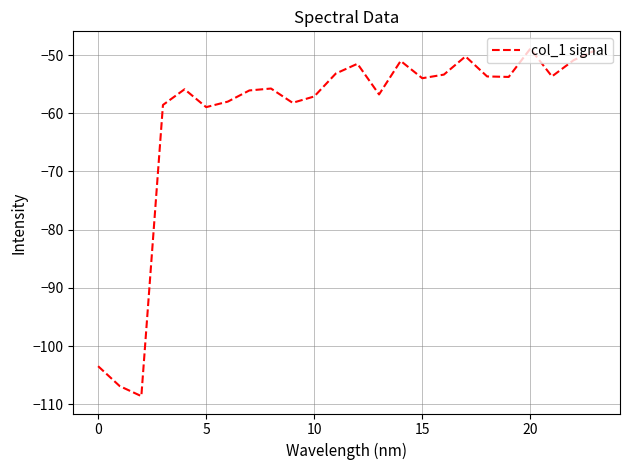

What is the minimum value shown in the chart?

-108.6